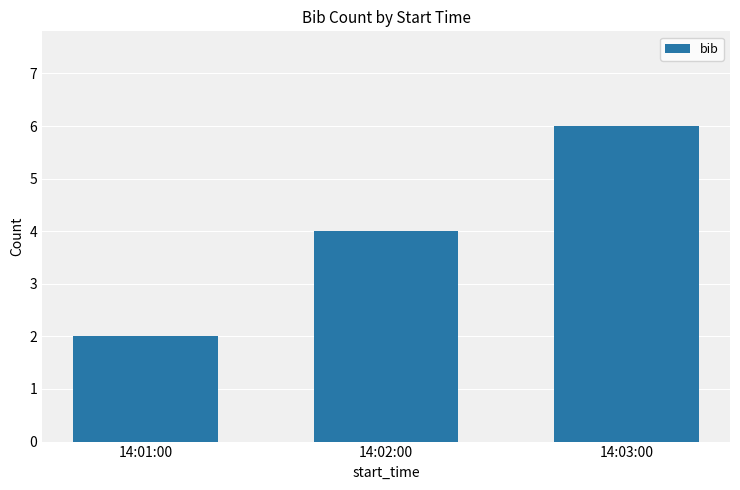

What is the sum of all values?

12